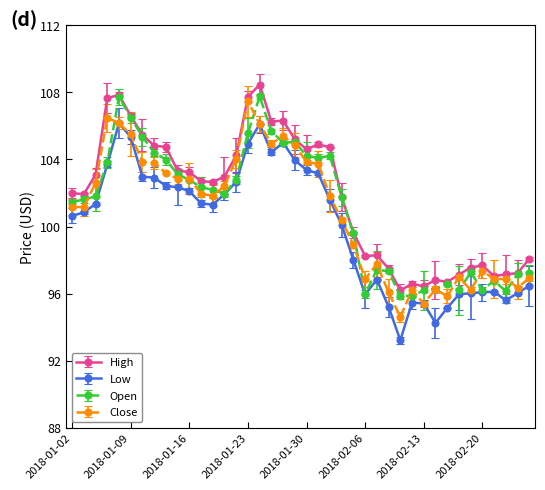

How many lines are shown in the chart?

4